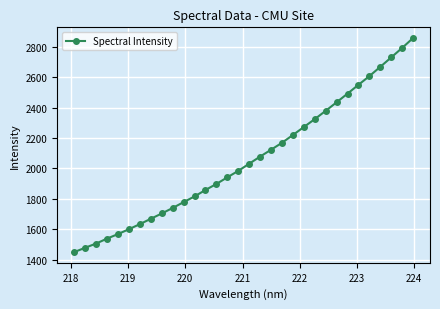

What is the minimum value shown in the chart?

1450.2